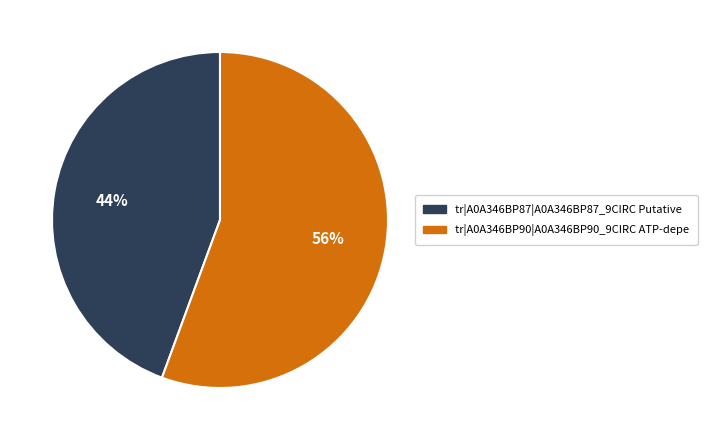

How many segments does this pie chart have?

2